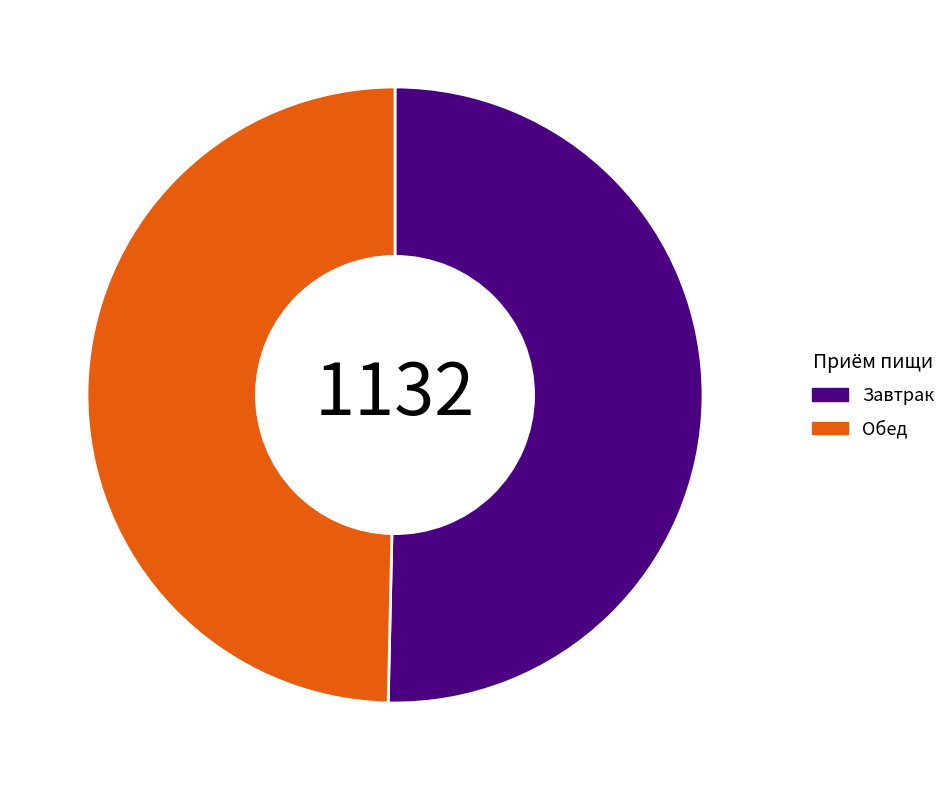

Which category accounts for the majority?

Завтрак